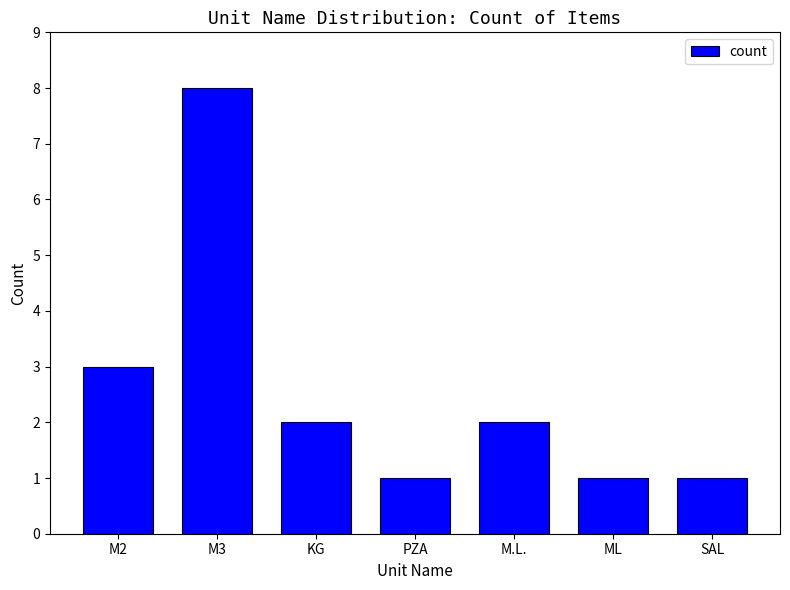

The chart shows a value of 0 at PZA. True or false?

False